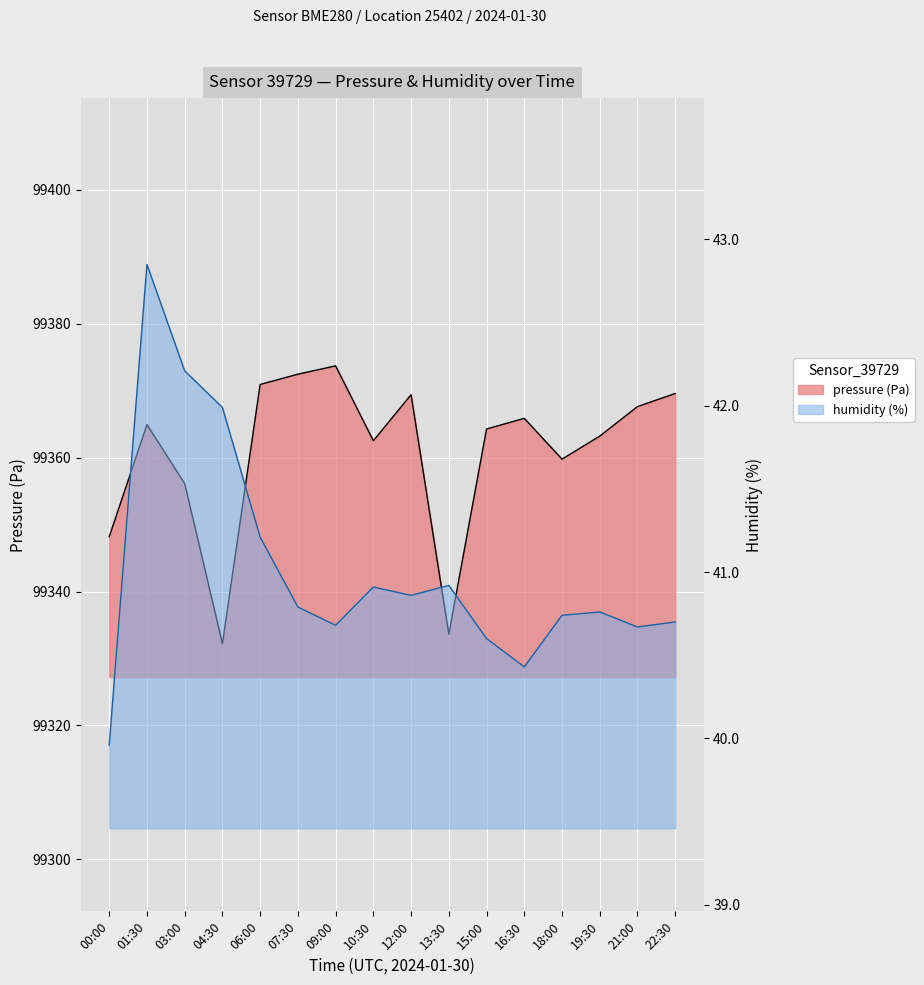

Reading left to right, transcribe all the data shown in this chart.

pressure: 00:00=99348.2	01:30=99364.9	03:00=99356.1	04:30=99332.2	06:00=99370.9	07:30=99372.5	09:00=99373.7	10:30=99362.5	12:00=99369.4	13:30=99333.6	15:00=99364.3	16:30=99365.9	18:00=99359.8	19:30=99363.2	21:00=99367.6	22:30=99369.6
humidity: 00:00=40.0	01:30=42.9	03:00=42.2	04:30=42.0	06:00=41.2	07:30=40.8	09:00=40.7	10:30=40.9	12:00=40.9	13:30=40.9	15:00=40.6	16:30=40.4	18:00=40.7	19:30=40.8	21:00=40.7	22:30=40.7